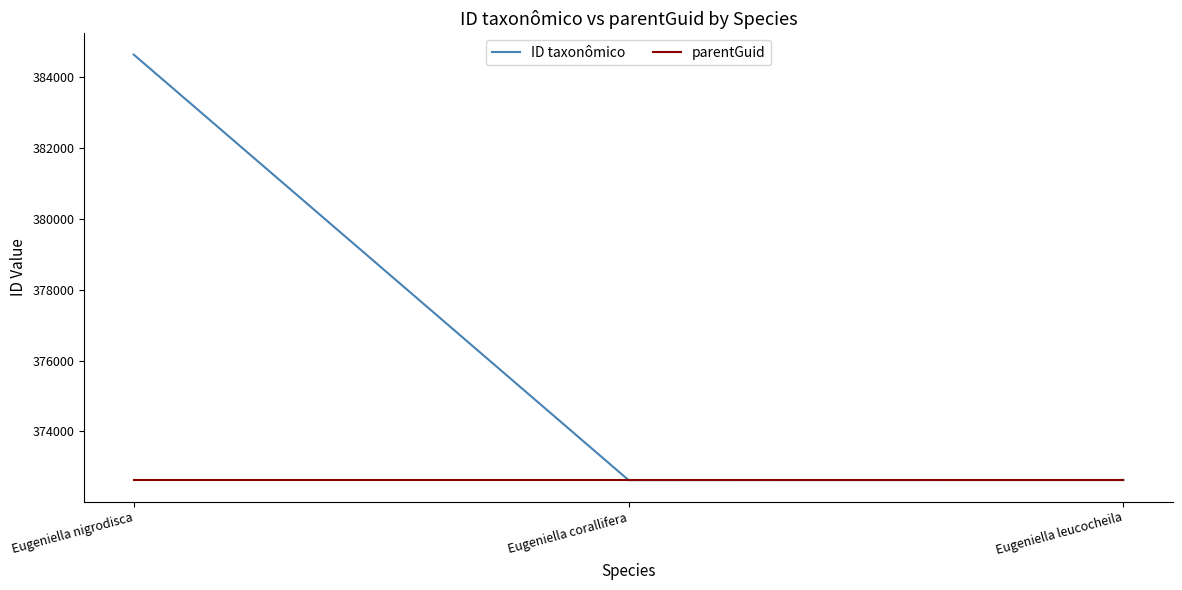

Does the chart display data point markers on the line(s)?

No